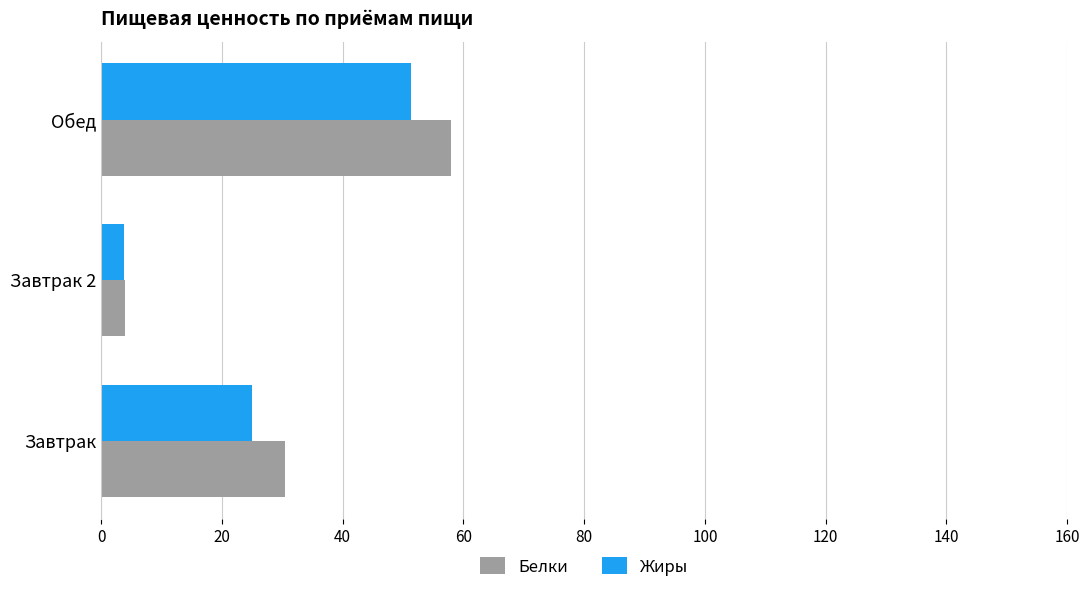

At which label is Жиры closest to 27?

Завтрак